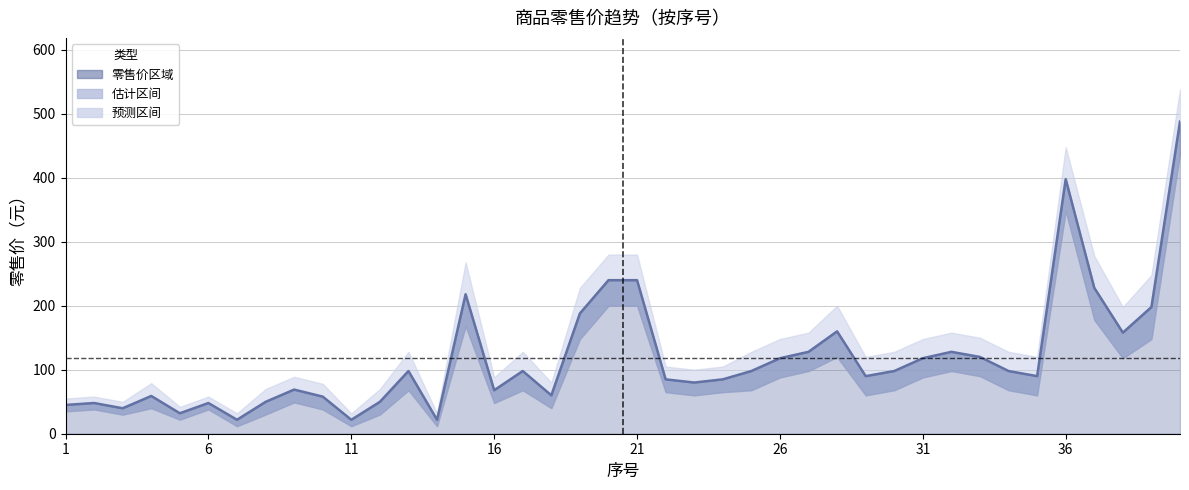

How many points are higher than both their immediate neighbors (excluding endpoints)?

10